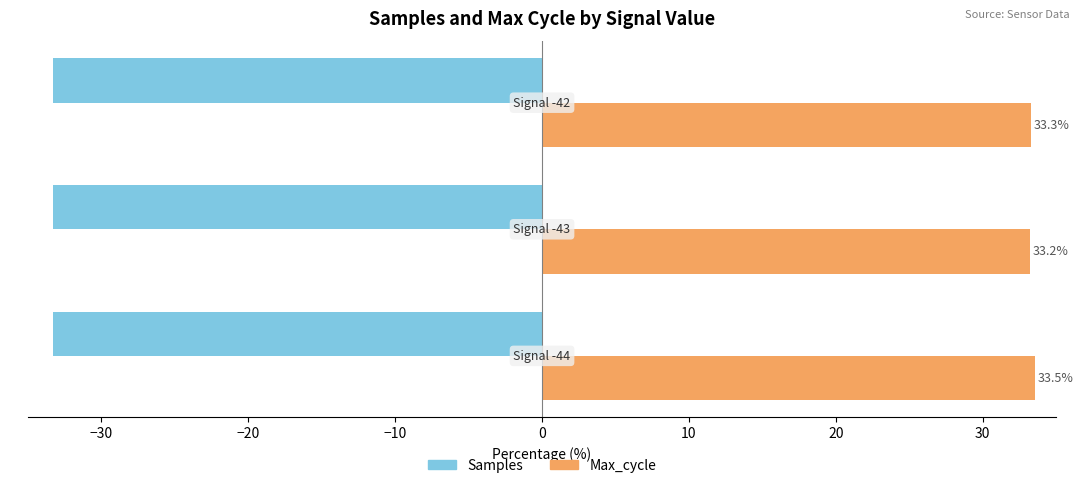

At how many categories does at least one series exceed 13?

3